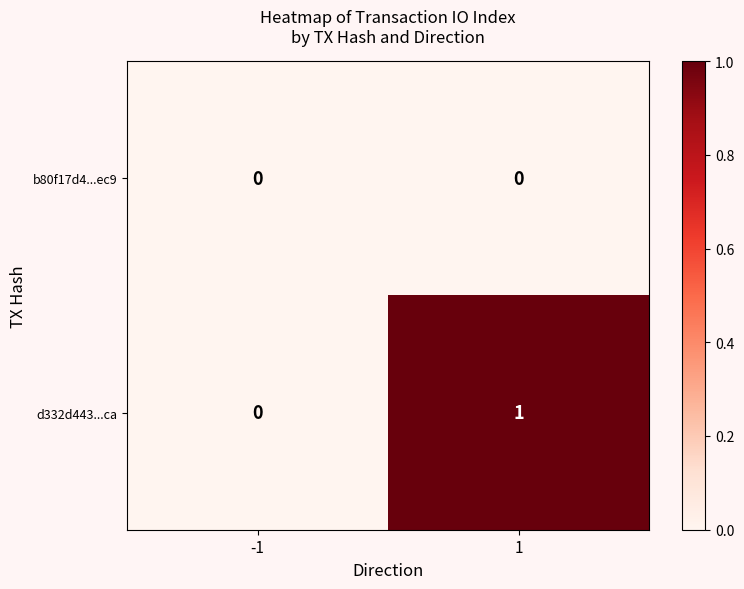

Which series has the largest total across all categories?

d332d443...ca